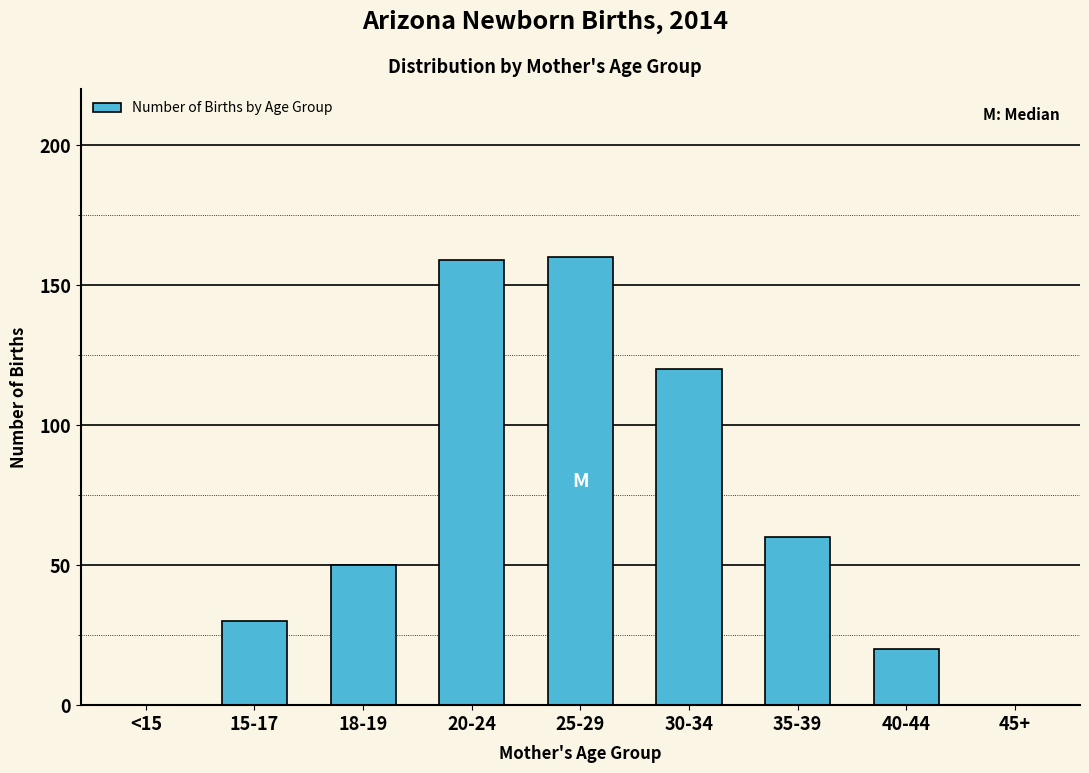

Reading left to right, list all the values displayed in this chart.

<15=0	15-17=30	18-19=50	20-24=159	25-29=160	30-34=120	35-39=60	40-44=20	45+=0